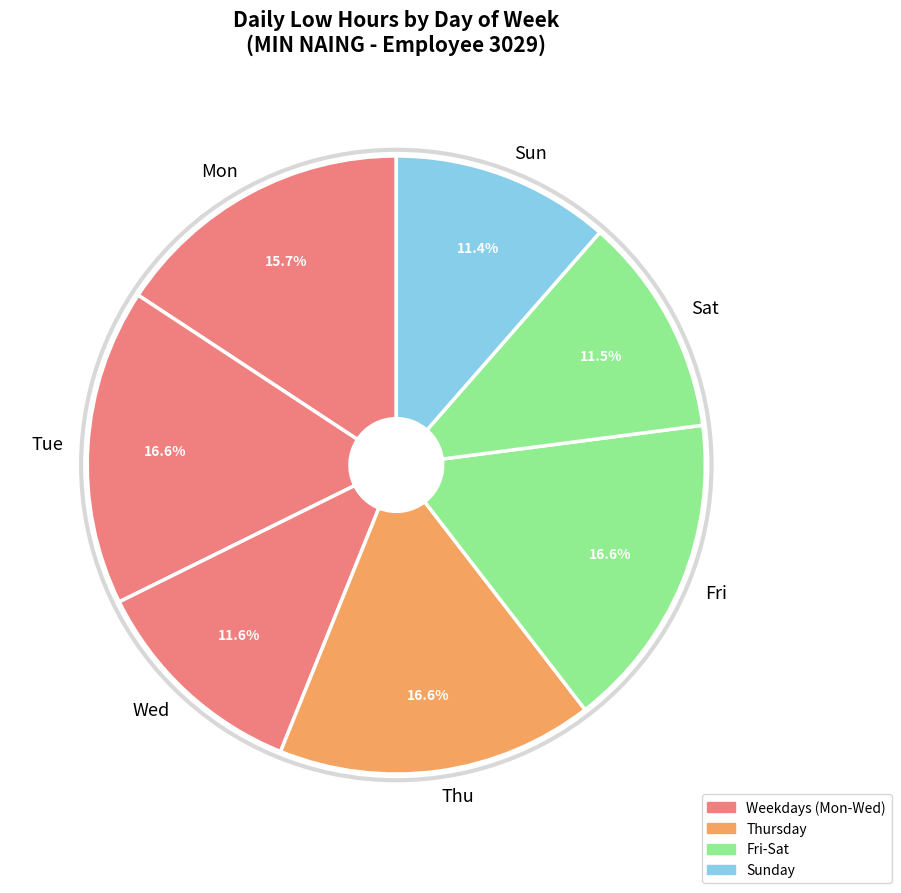

Does Sat represent more than half of the total?

No